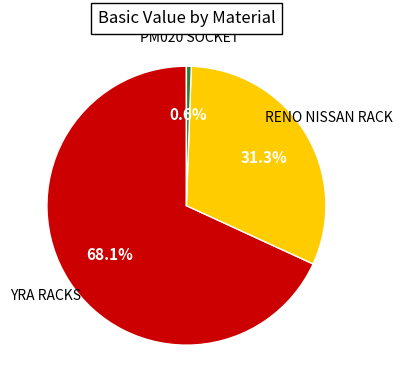

Count the number of slices in the pie.

3